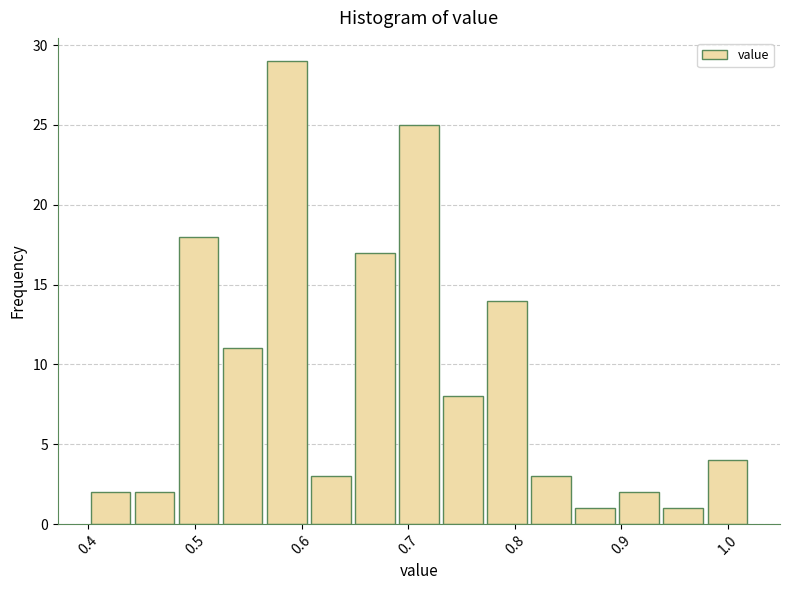

Over which range of the x-axis is the bar tallest?

0.57 to 0.61